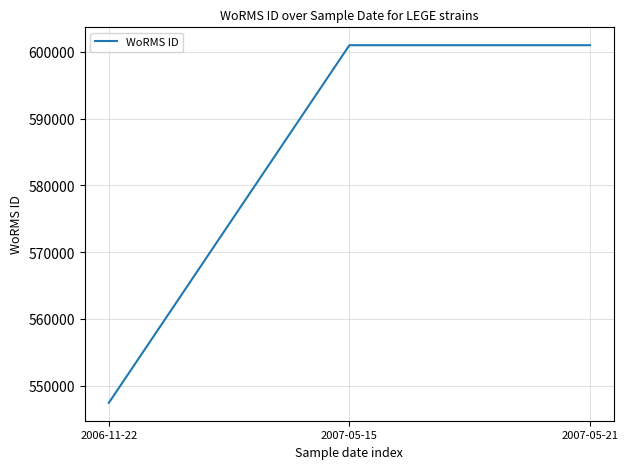

What is the difference between the maximum and minimum values?

53530